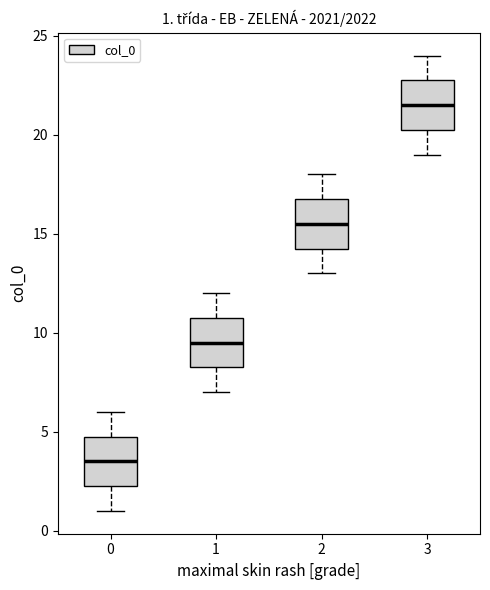

Which box's median line is the highest?

3